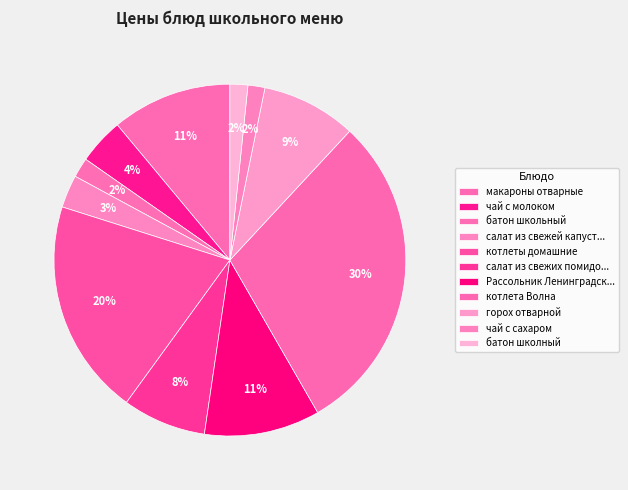

Which category has the smallest portion of the pie?

чай с сахаром